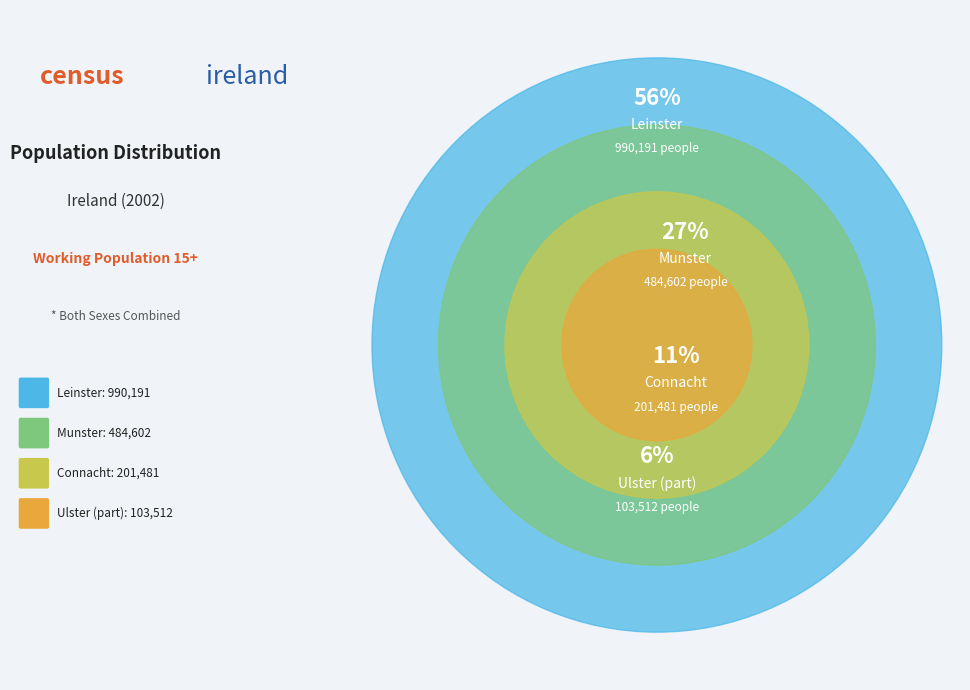

To the nearest percent, what percentage of the pie is Leinster?

56%